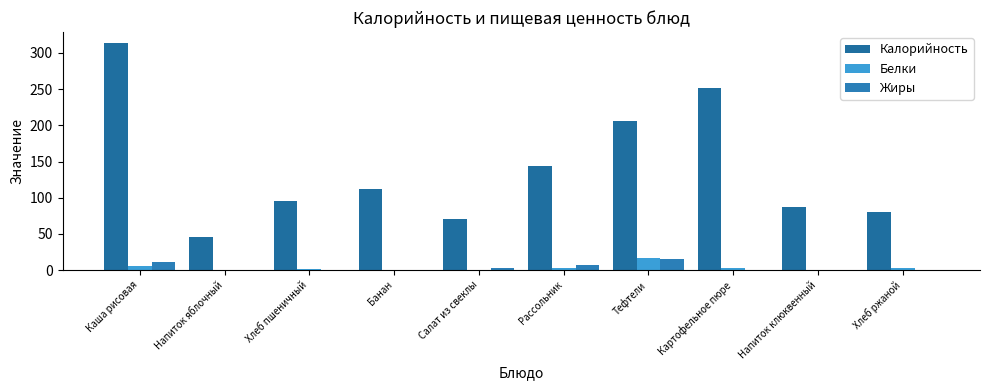

What is the difference between the Калорийность values at Каша рисовая and Картофельное пюре?

61.0